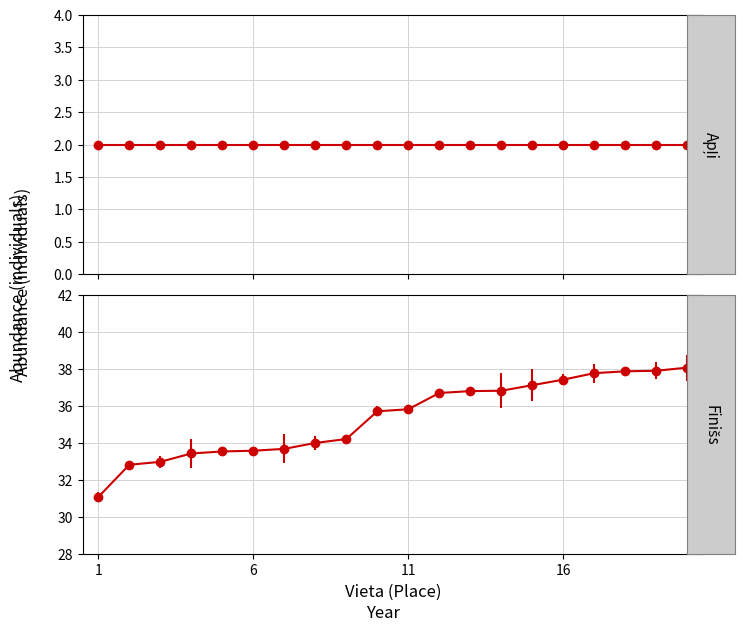

What is the value of the 16th point from the left?

37.4